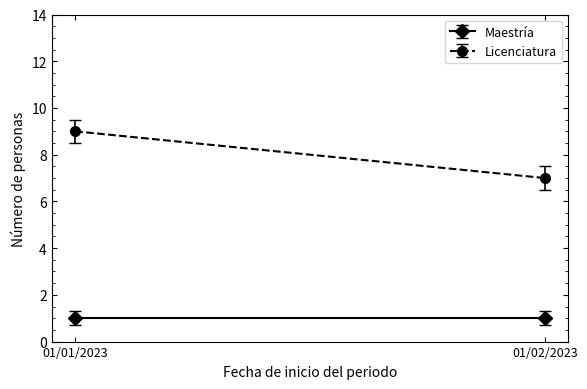

What is the lowest value of the Maestría series?

1